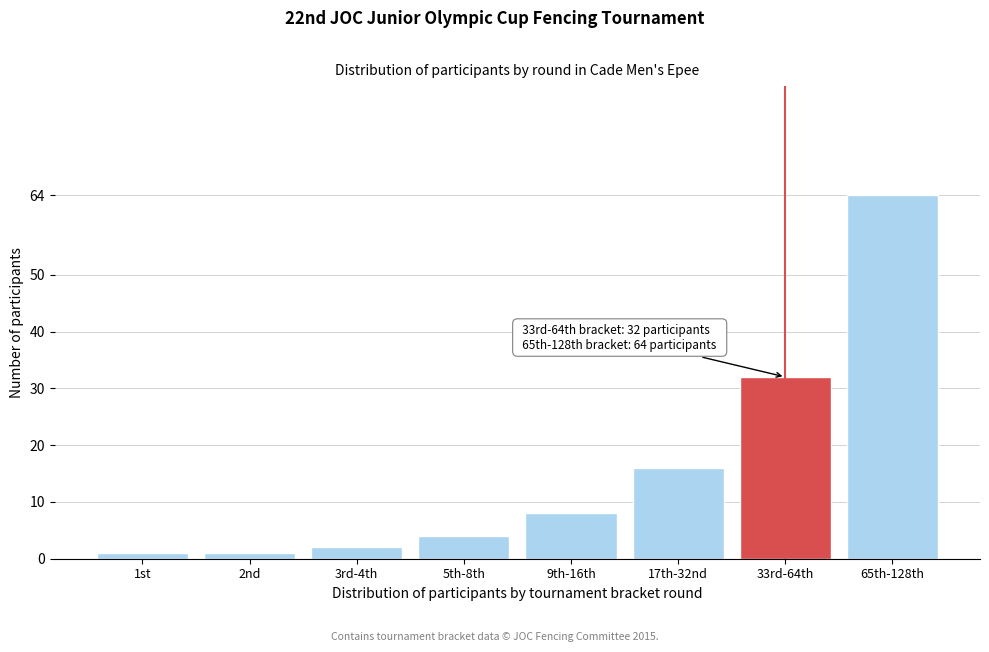

Reading left to right, what are all the values shown in this chart?

1	1	2	4	8	16	32	64